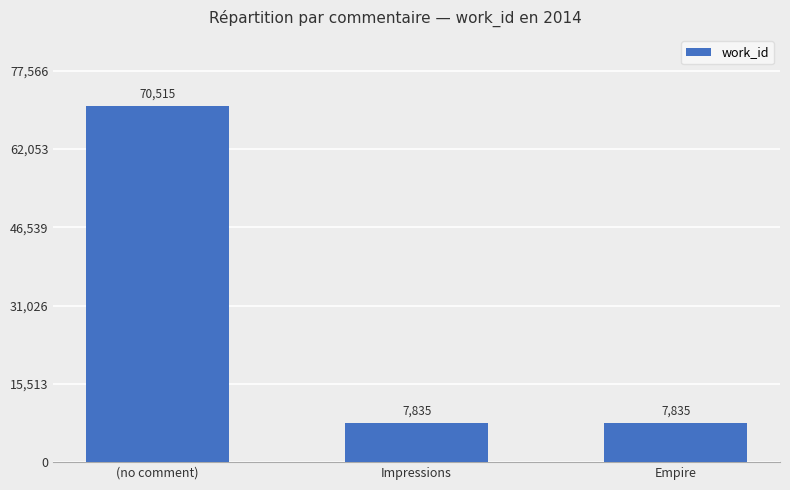

What is the value of the 1st bar from the left?

70515